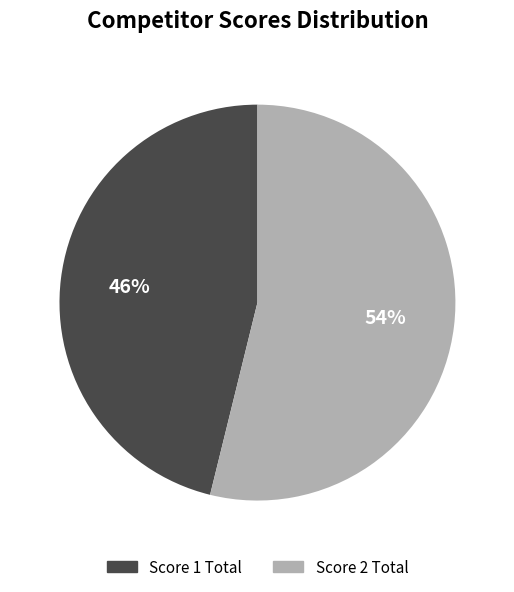

Do Score 2 Total and Score 1 Total together represent more than half of the pie?

Yes